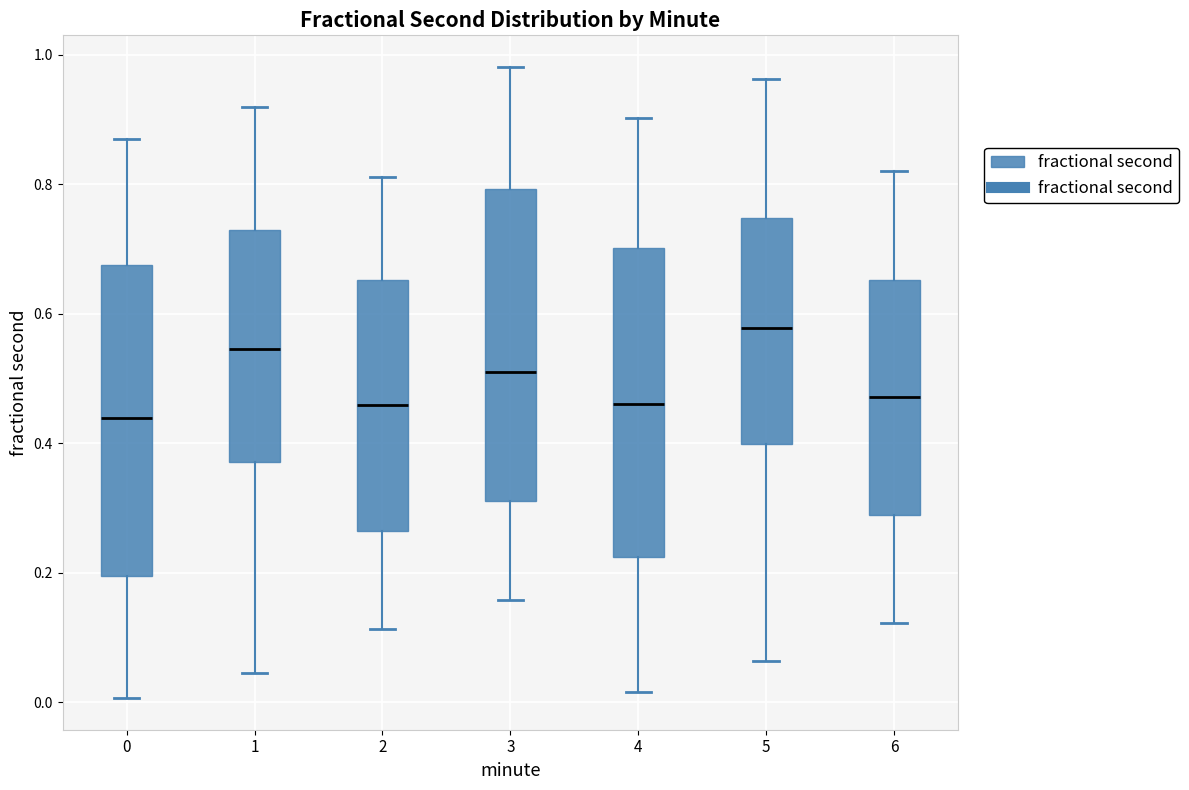

Reading left to right, read every box against the y-axis: the position of its median line, the range the box covers, and the ends of its whiskers. The values are not printed on the chart, so give them approximately, as read against the axis.

0: median 0.44, box 0.20 to 0.68, whiskers 0.00 to 0.86
1: median 0.54, box 0.38 to 0.72, whiskers 0.04 to 0.92
2: median 0.46, box 0.26 to 0.66, whiskers 0.12 to 0.82
3: median 0.50, box 0.32 to 0.80, whiskers 0.16 to 0.98
4: median 0.46, box 0.22 to 0.70, whiskers 0.02 to 0.90
5: median 0.58, box 0.40 to 0.74, whiskers 0.06 to 0.96
6: median 0.48, box 0.28 to 0.66, whiskers 0.12 to 0.82